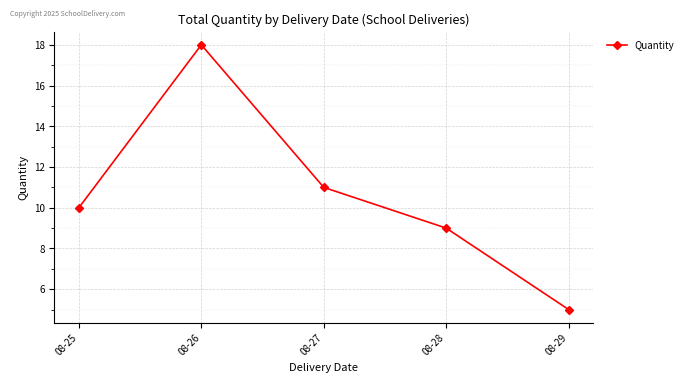

What is the maximum value shown in the chart?

18